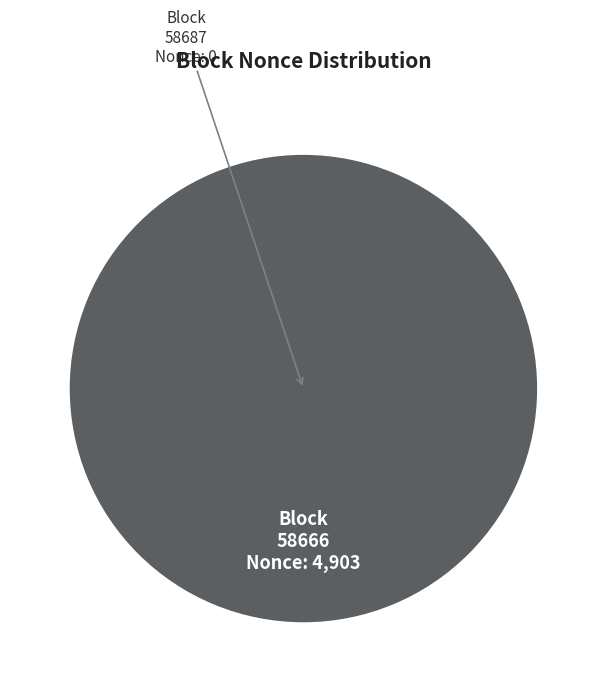

Is there a majority slice in this chart?

Yes